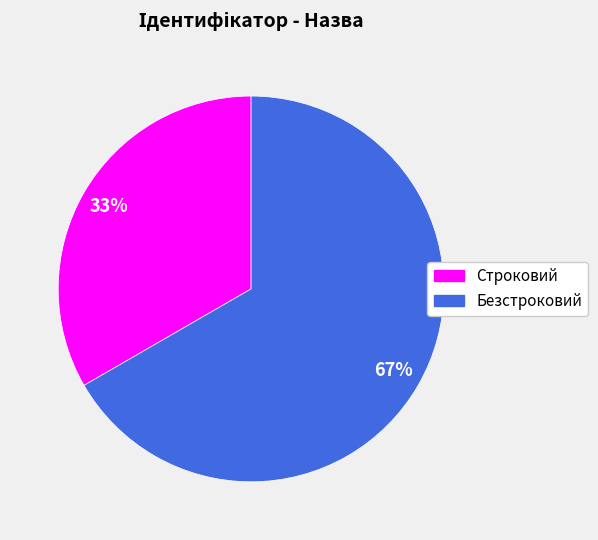

Do Безстроковий and Строковий together represent more than half of the pie?

Yes